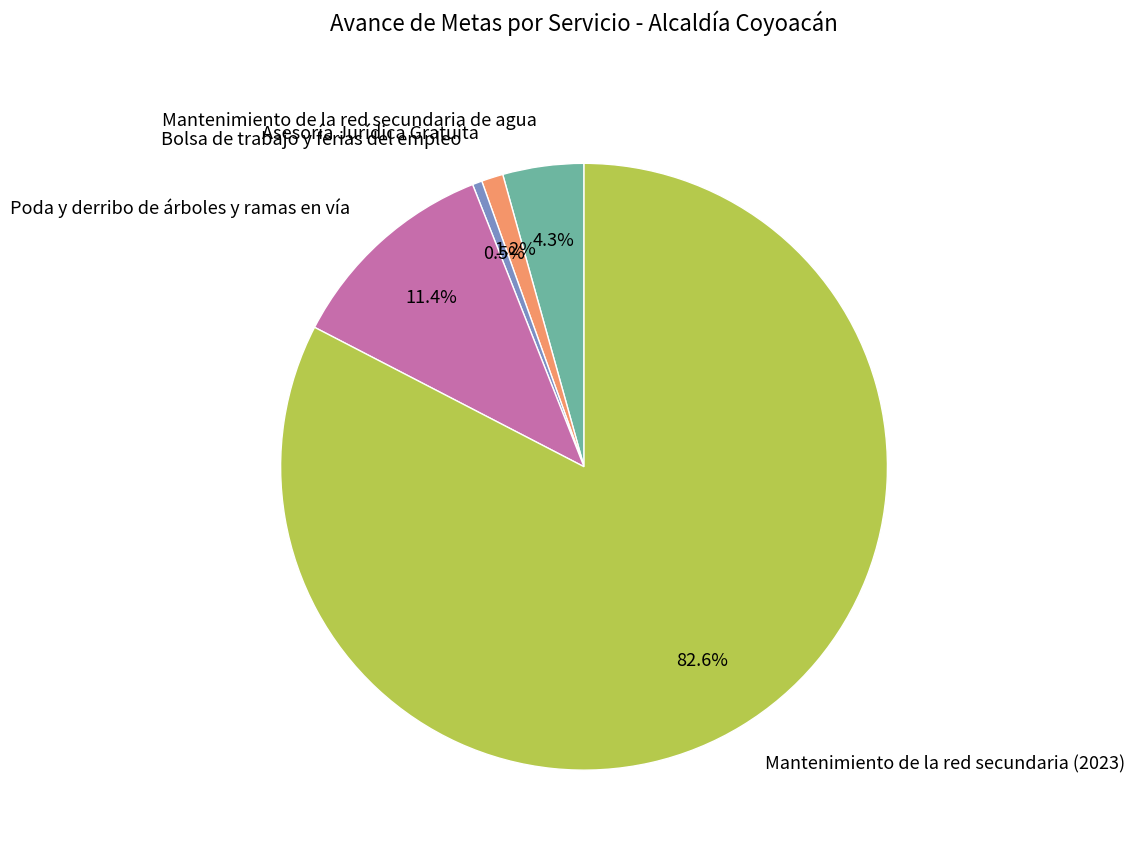

What is the largest slice in the pie chart?

Mantenimiento de la red secundaria (2023)